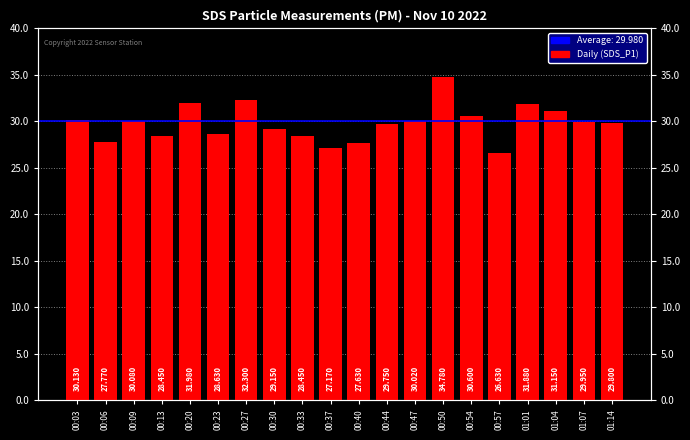

What is the sum of the values at 00:37 and 00:09?

57.2